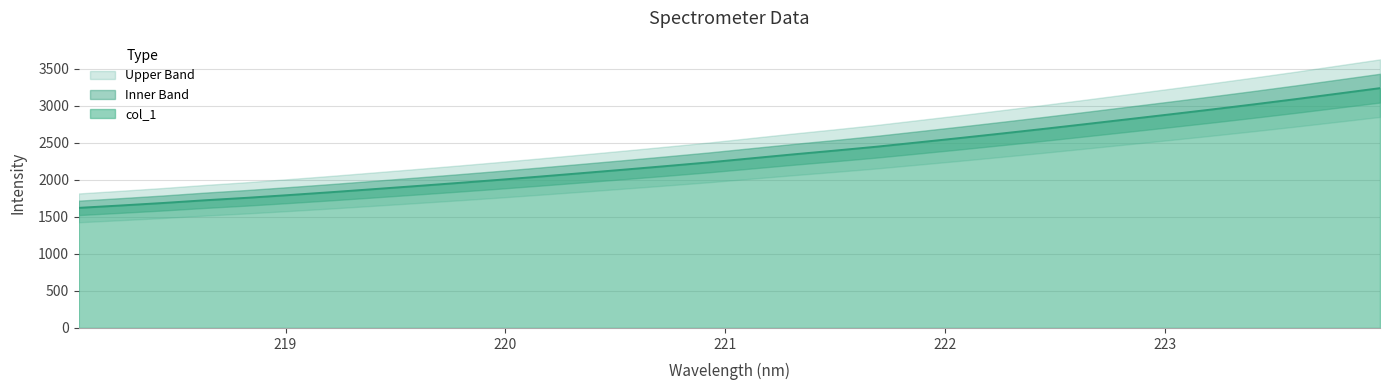

Does the chart have visible grid lines?

Yes